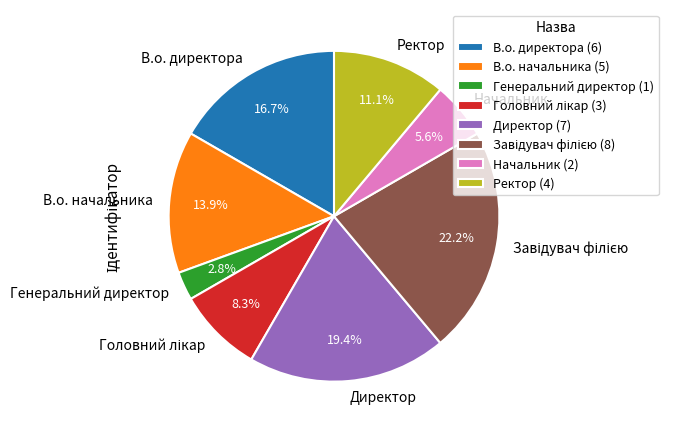

What is the smallest slice in the pie chart?

Генеральний директор